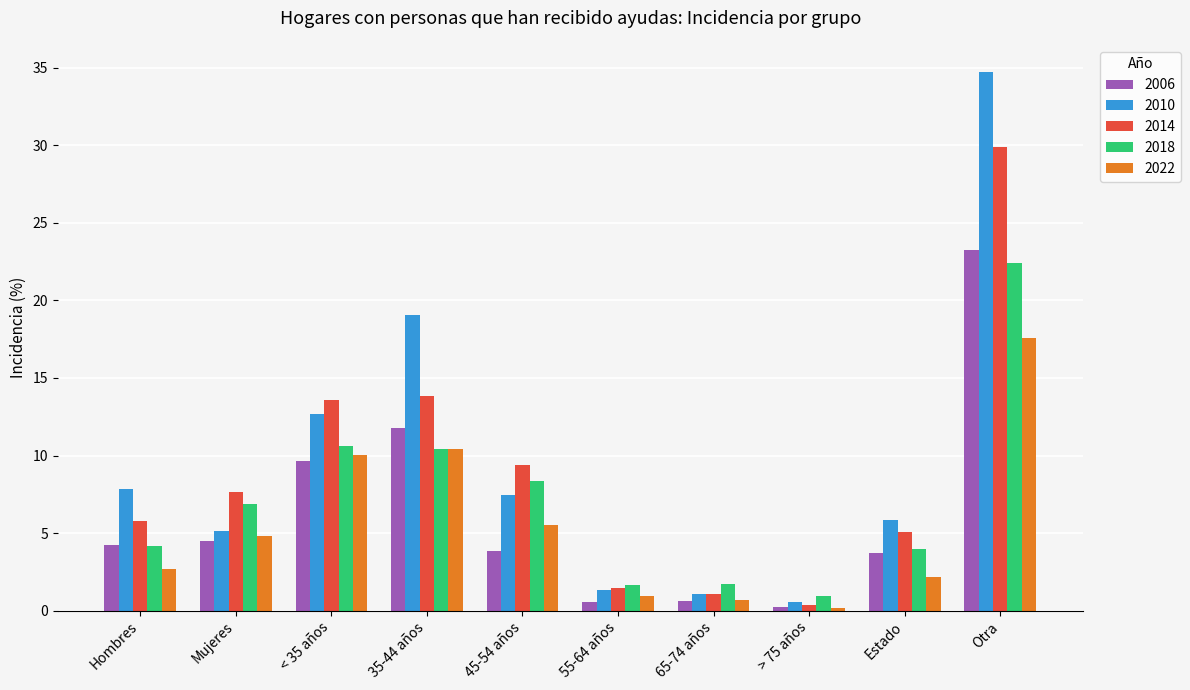

Which series has the largest total across all categories?

2010